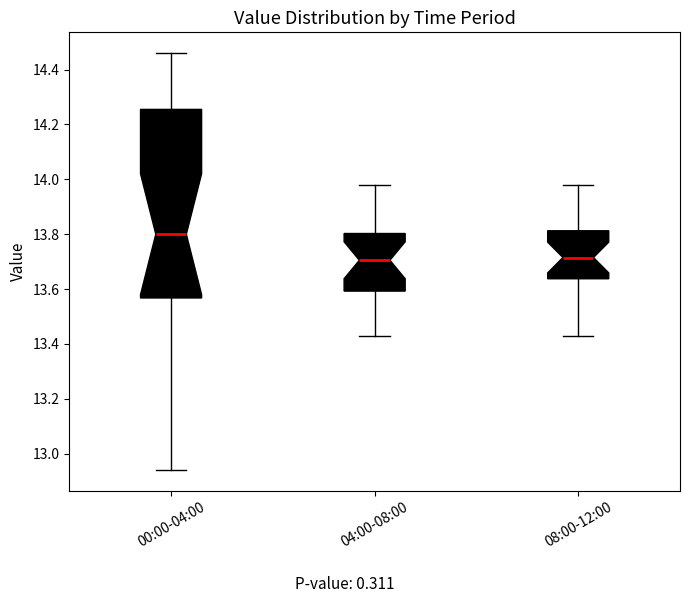

Reading left to right, read every box against the y-axis: the position of its median line, the range the box covers, and the ends of its whiskers. The values are not printed on the chart, so give them approximately, as read against the axis.

00:00-04:00: median 13.80, box 13.56 to 14.26, whiskers 12.94 to 14.46
04:00-08:00: median 13.70, box 13.60 to 13.80, whiskers 13.44 to 13.98
08:00-12:00: median 13.72, box 13.64 to 13.82, whiskers 13.44 to 13.98